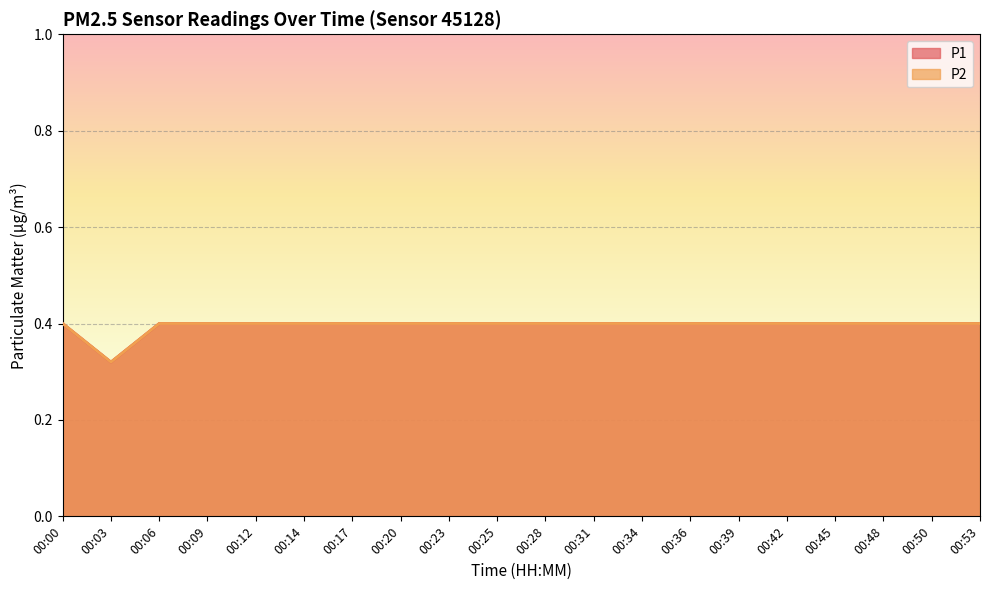

Where is the first local minimum for P2?

00:03